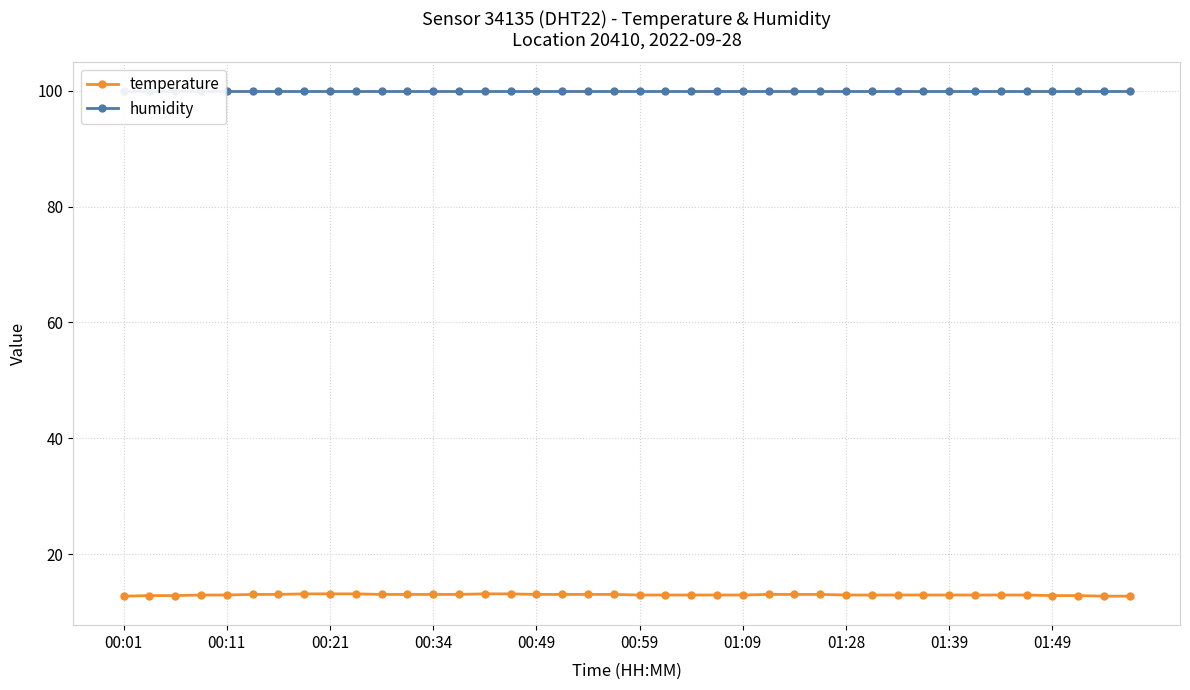

What is the highest value of the temperature series?

13.2